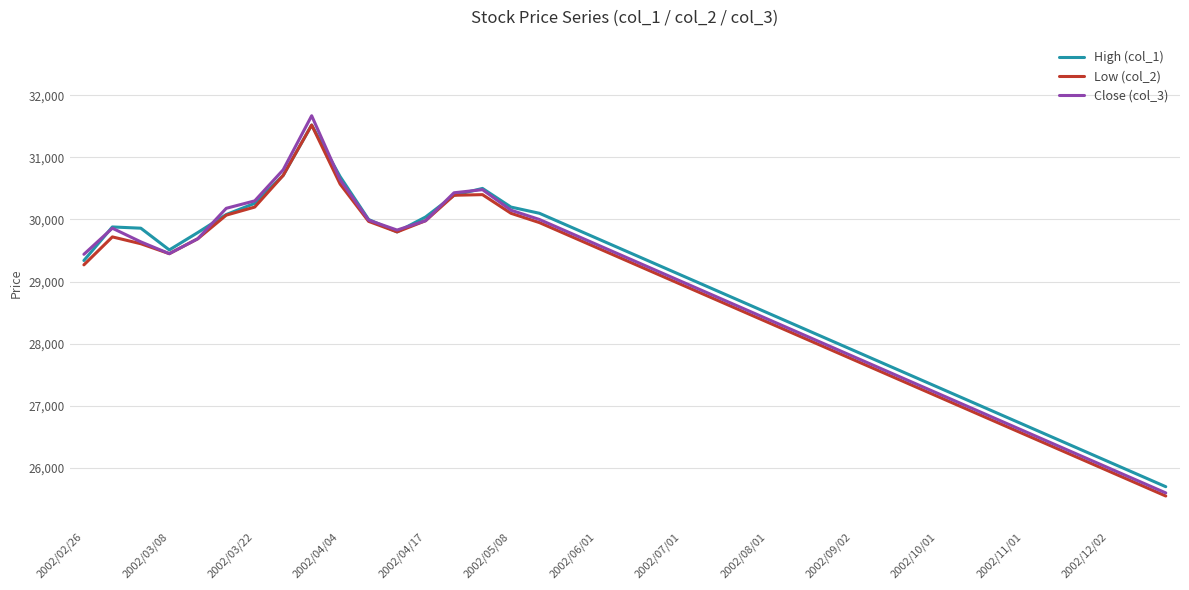

Which series has the largest range (max minus min)?

Close (col_3)